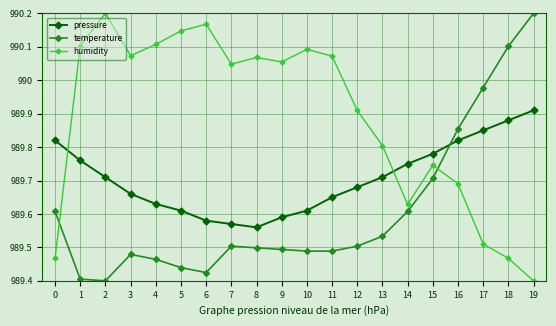

At which label does pressure reach its peak?

19